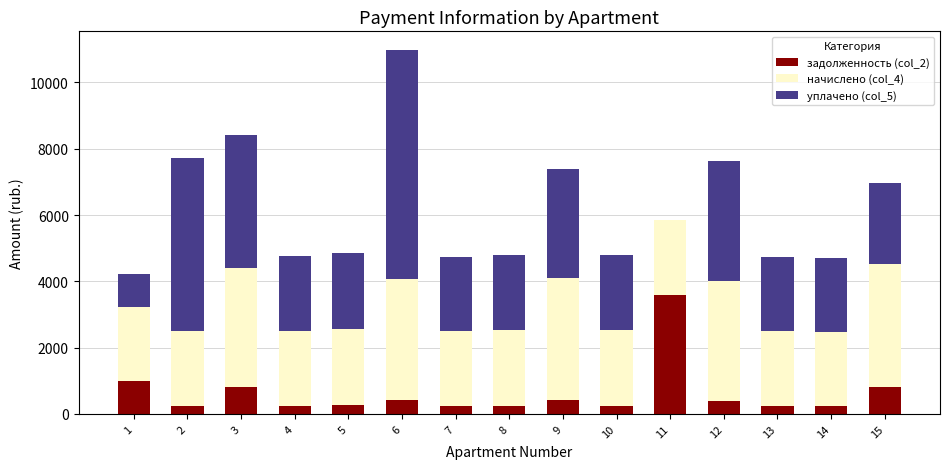

What is the sum of the задолженность (col_2) values at 15 and 4?

1071.6